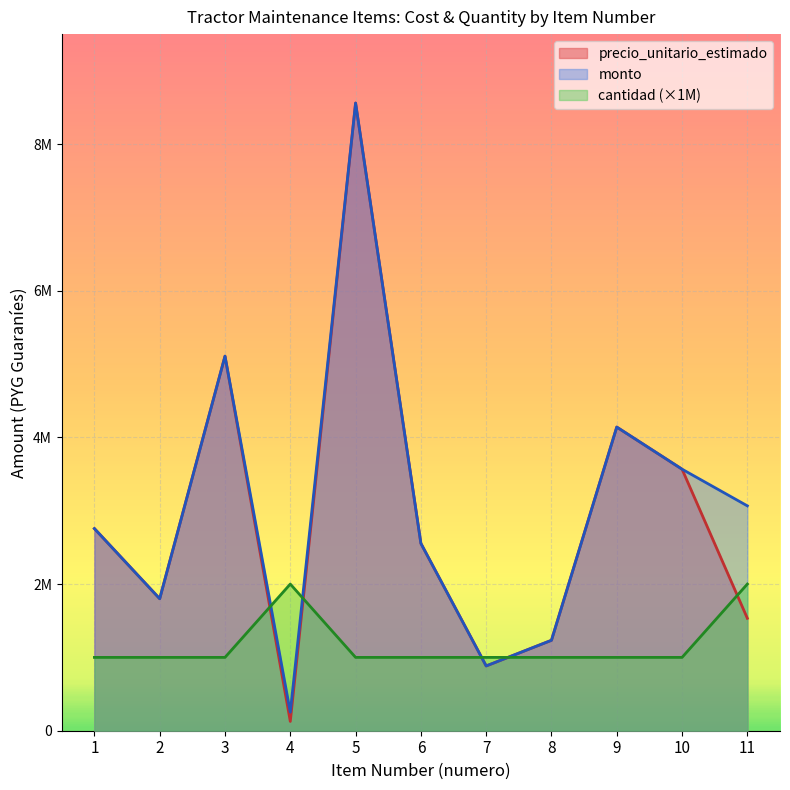

Which category has the lowest value in the precio_unitario_estimado series?

4